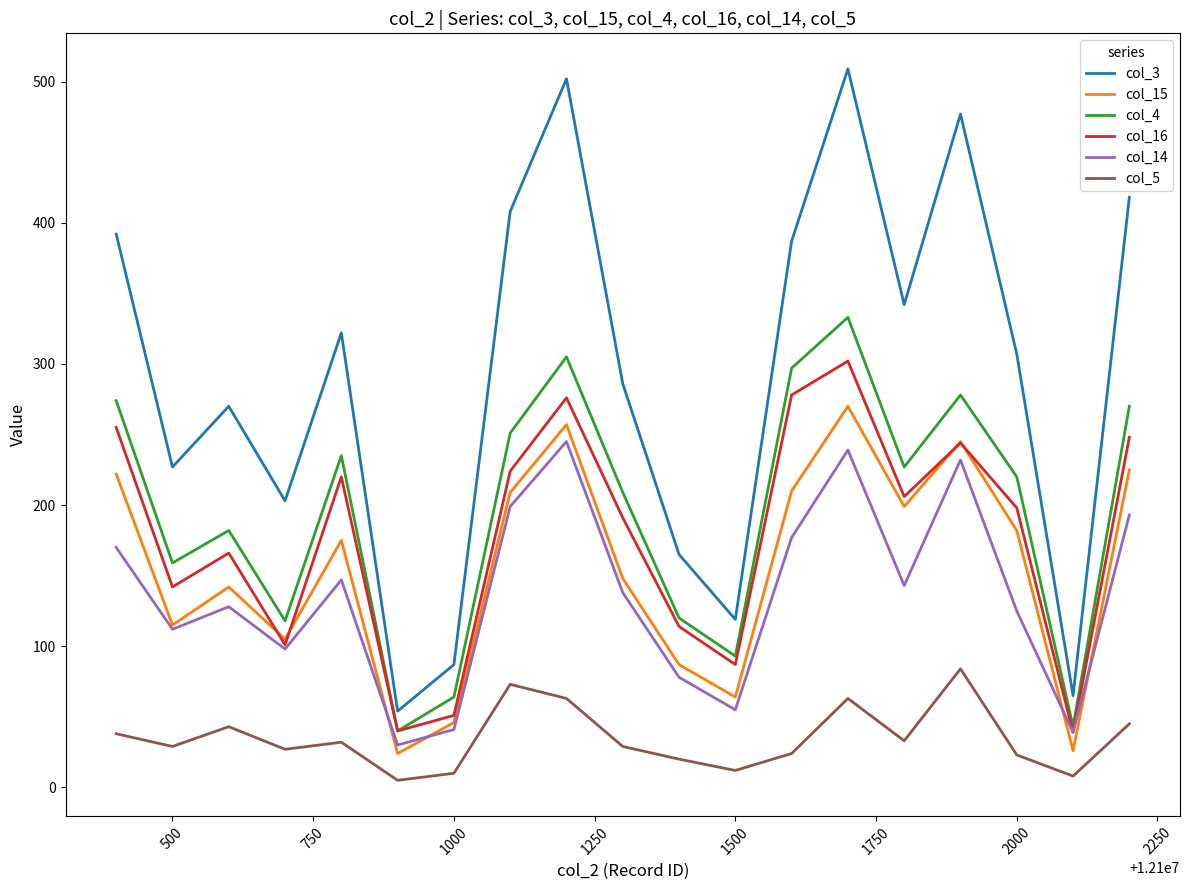

How many values in the col_14 series are below 138?

9